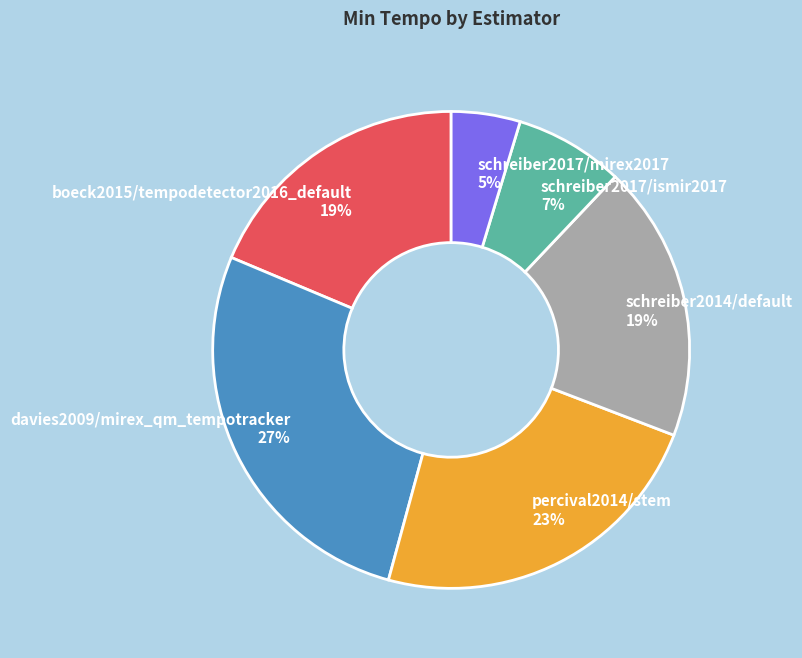

Which category has the smallest portion of the pie?

schreiber2017/mirex2017